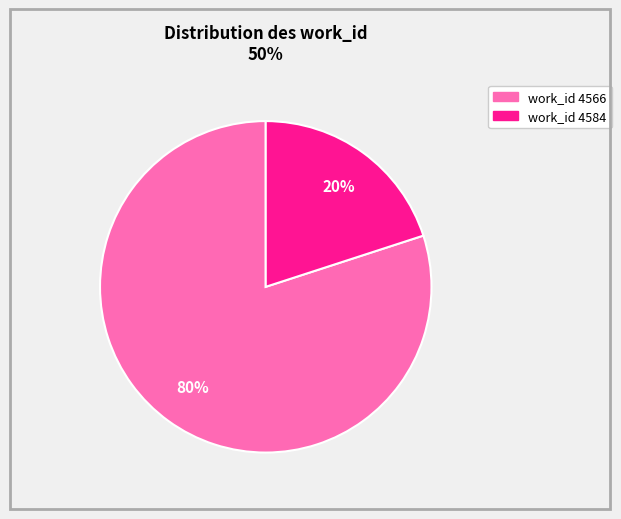

Does any single category account for the majority?

Yes